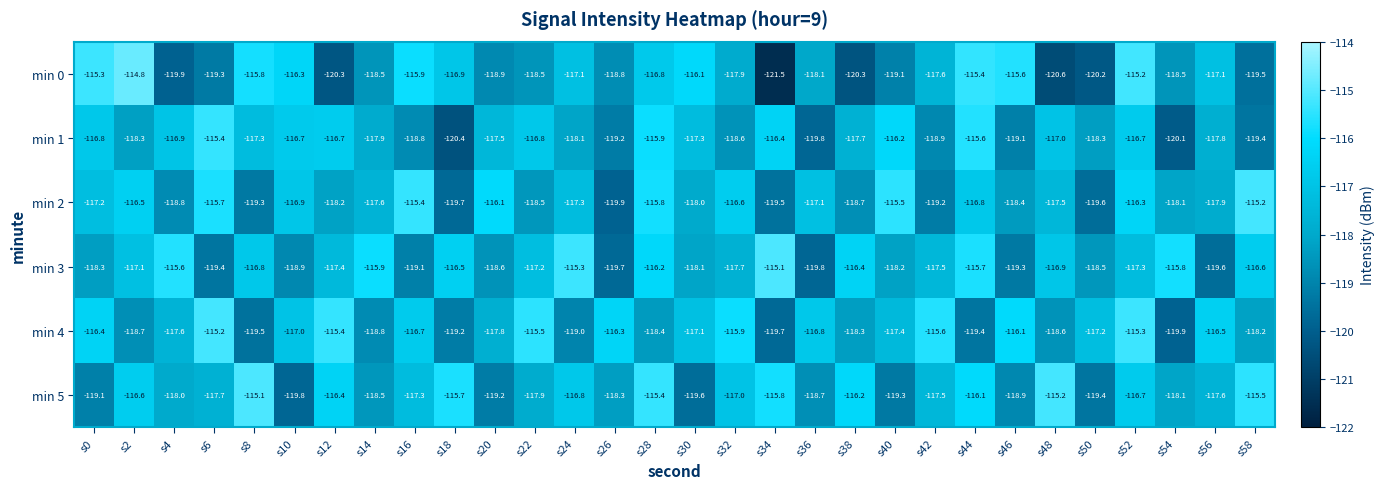

Read the min 3 value at s26.

-119.7